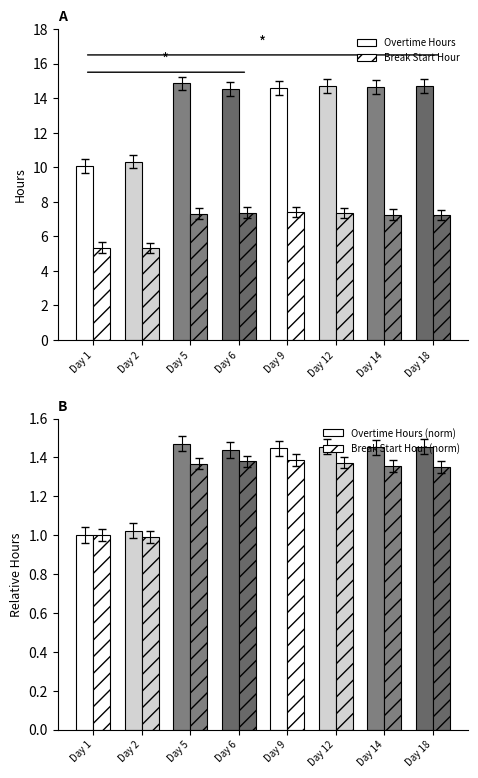

List the series in order of their peak value, lowest first.

Break Start Hour (norm), Overtime Hours (norm), Break Start Hour, Overtime Hours